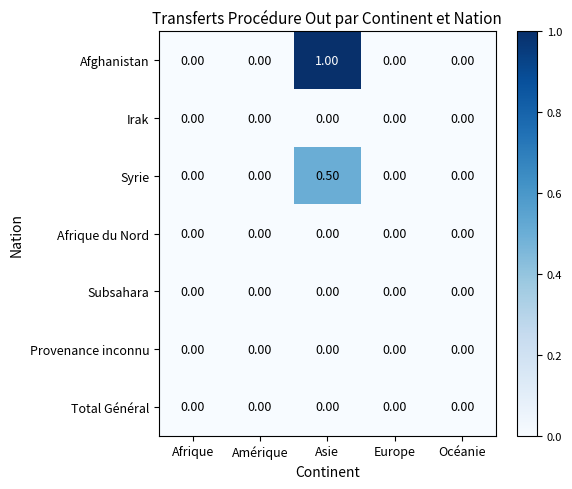

Which series has the largest total across all categories?

Afghanistan